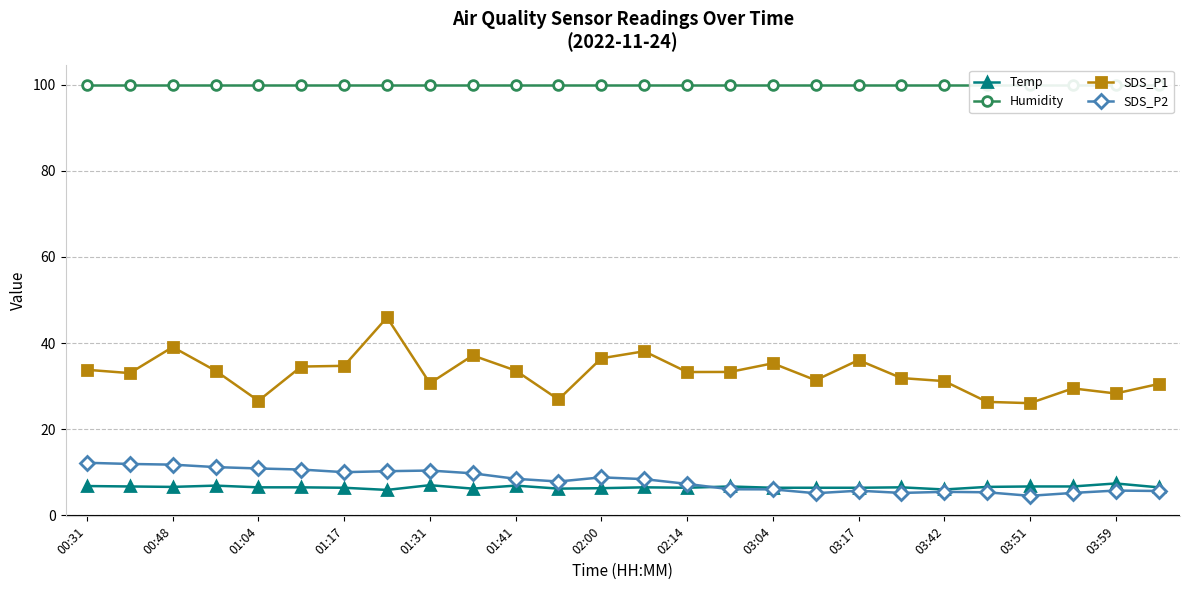

What are all the series names shown in the legend?

Temp, Humidity, SDS_P1, SDS_P2